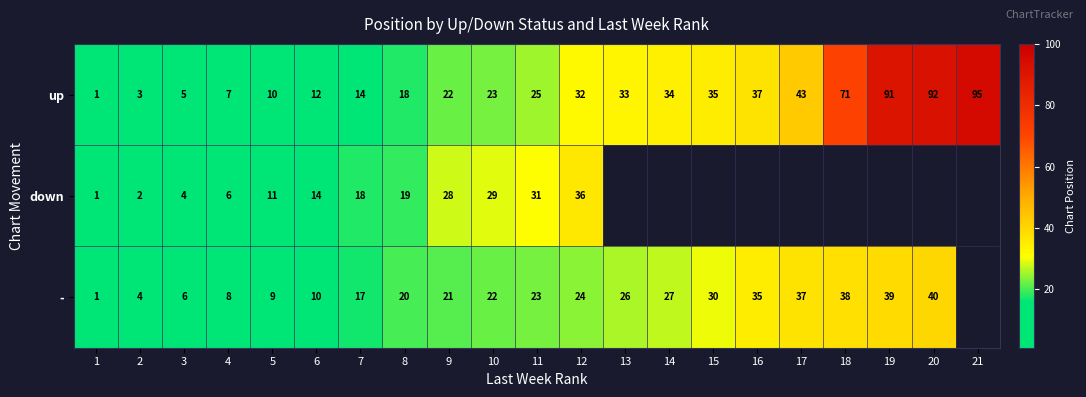

What is the sum of the up values at 8 and 7?

32